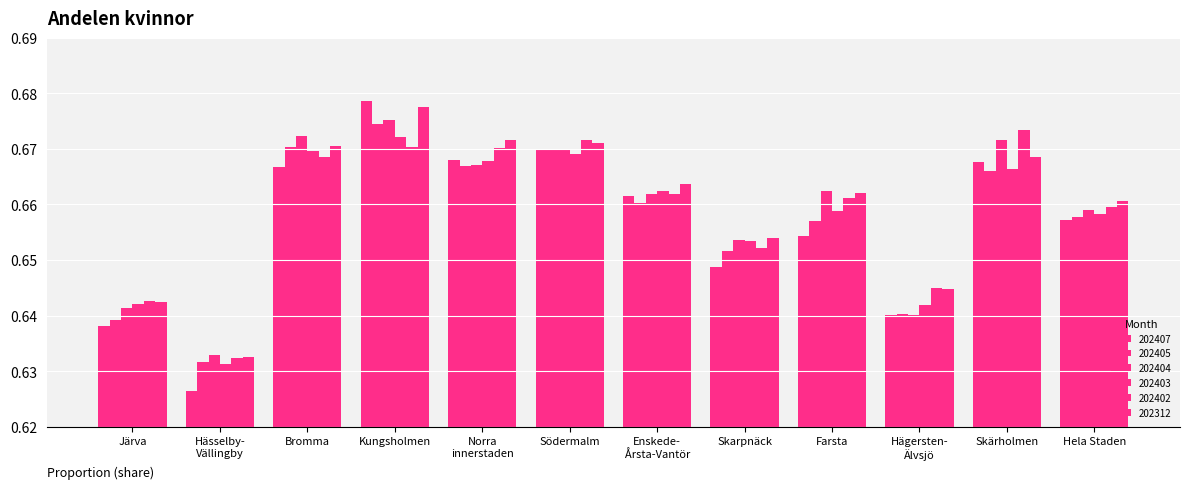

Between Järva and Hela Staden, which series saw the biggest shift?

202407